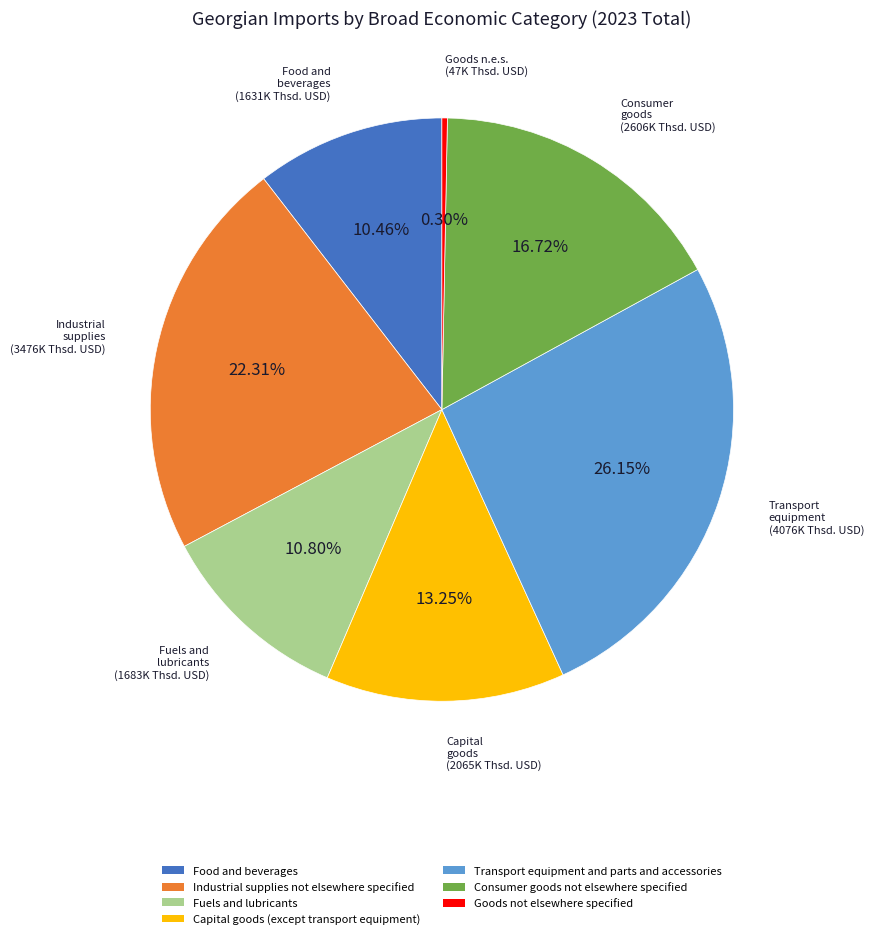

Does Capital goods (except transport equipment) represent more than half of the total?

No